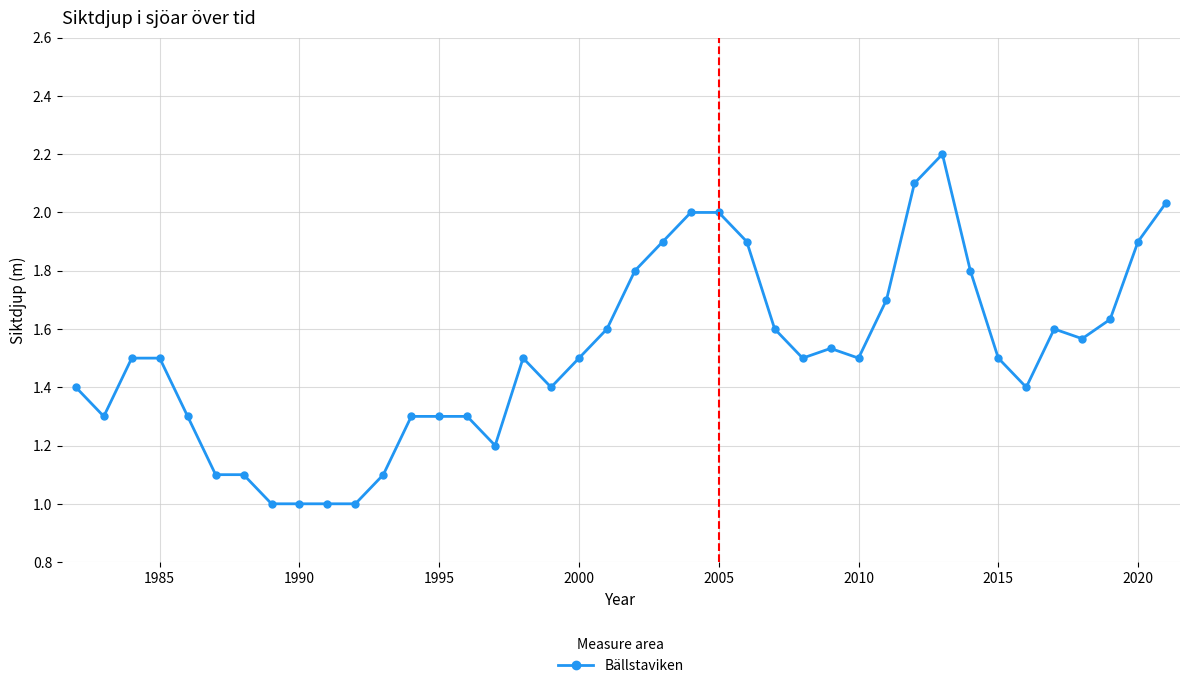

What is the value of the 31st point from the left?

2.1